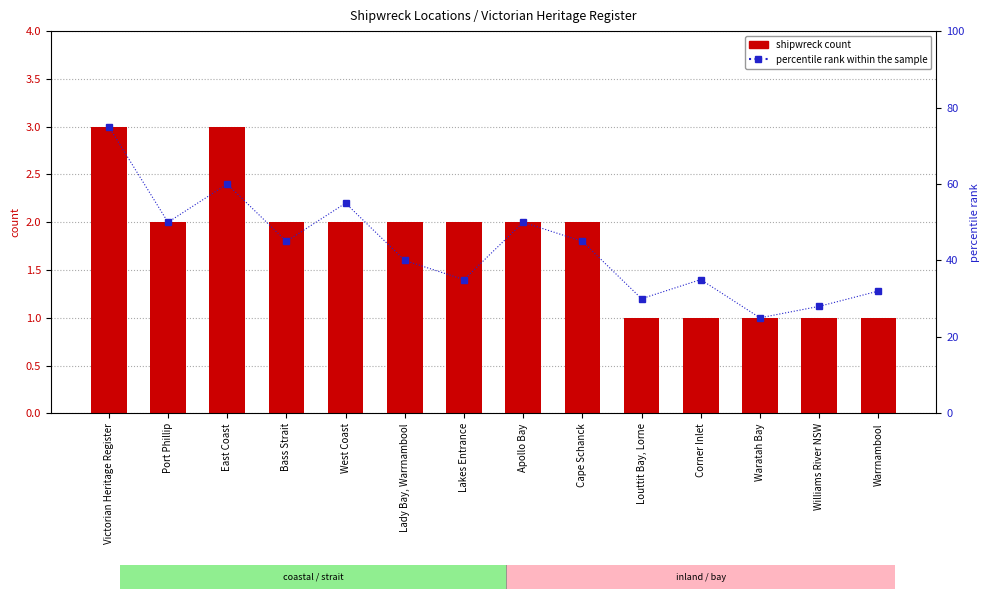

Is the value of shipwreck count at Warrnambool greater than the value of percentile rank within the sample at Louttit Bay, Lorne?

No